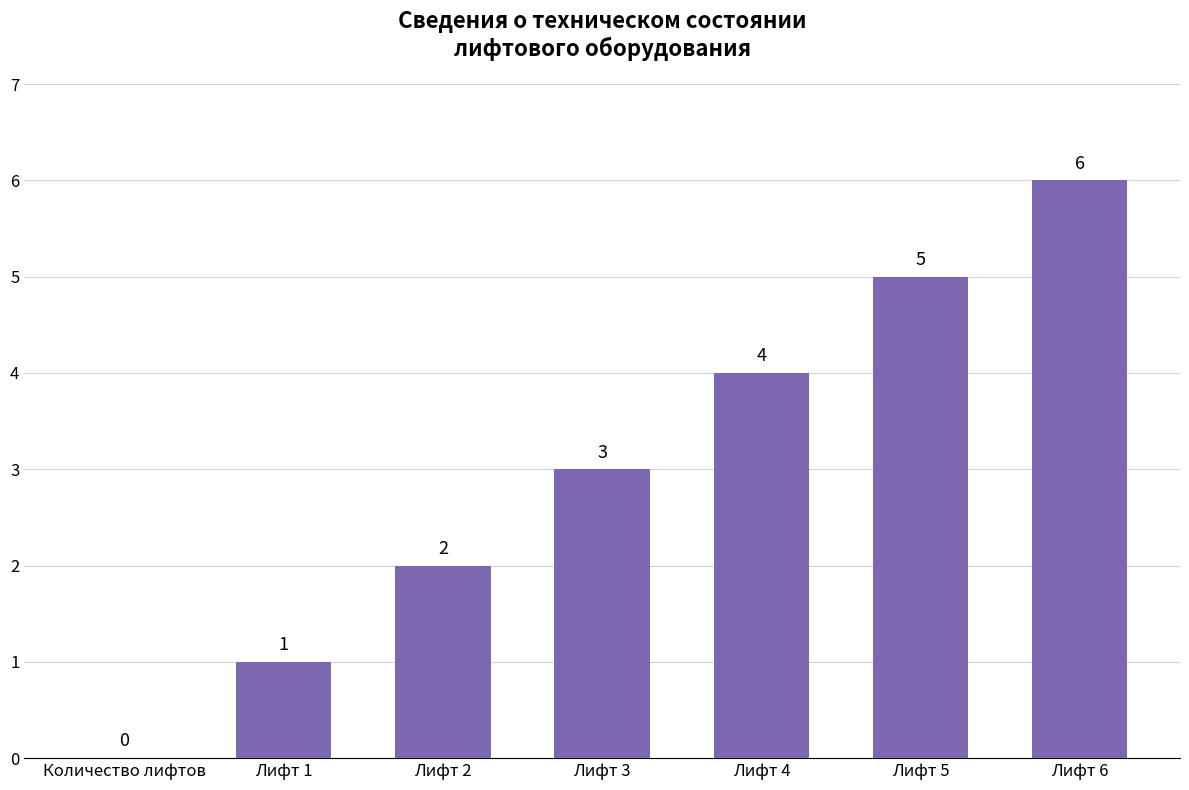

What is the ratio of the value at Лифт 3 to the value at Лифт 2?

1.5